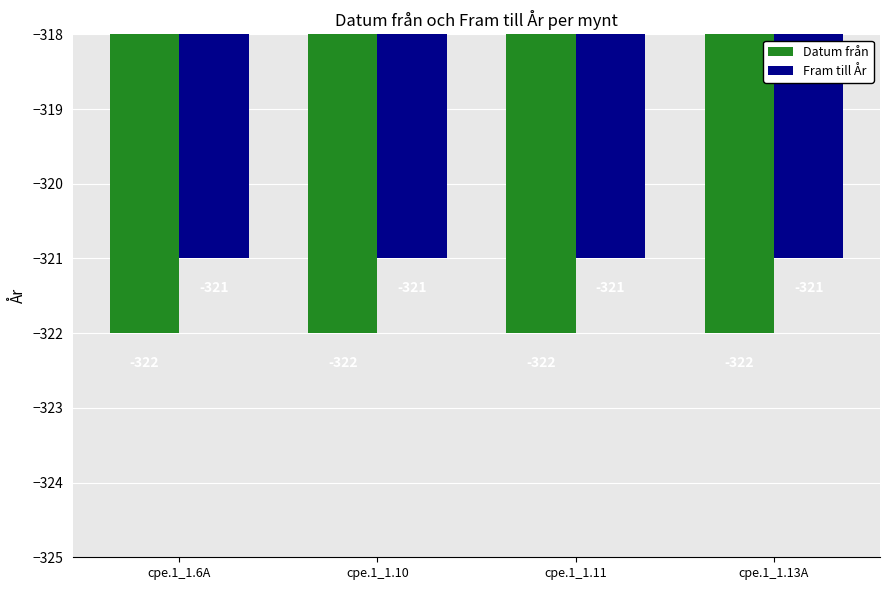

Is it true that Fram till År equals -137 at cpe.1_1.13A?

False